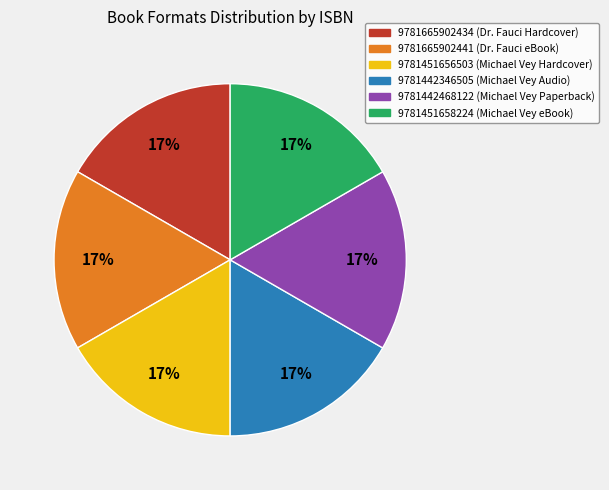

Does any single category account for the majority?

No